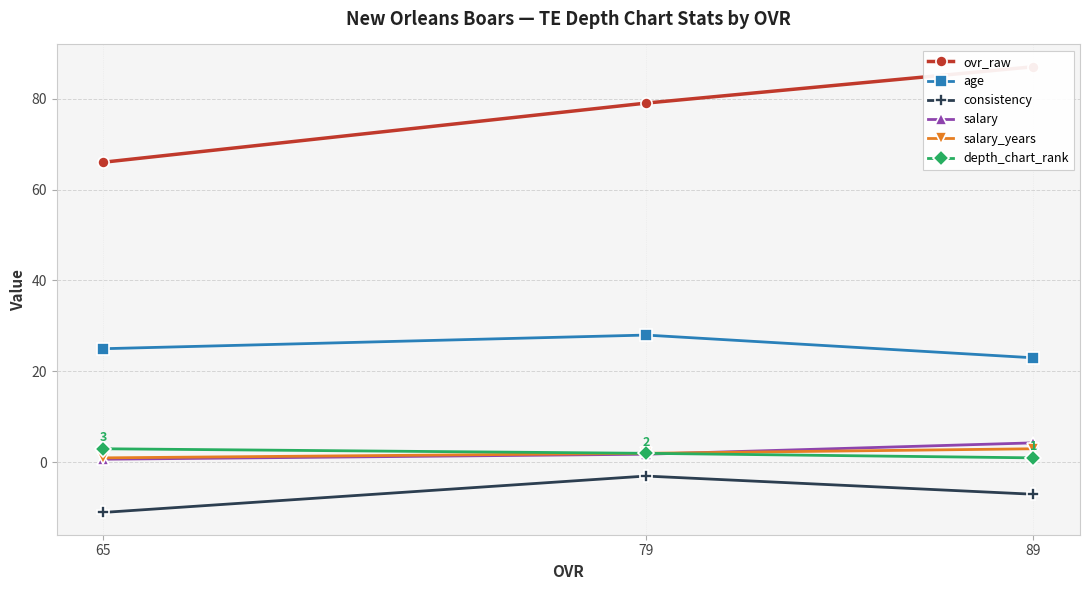

What is the highest value of the depth_chart_rank series?

3.0